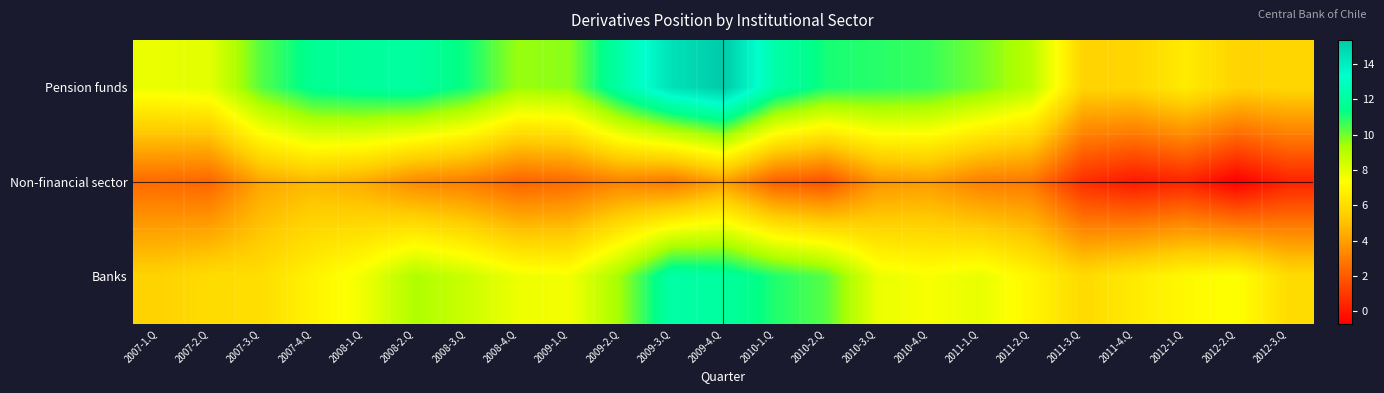

Which series changed the most between 2007-2.Q and 2010-1.Q?

Banks